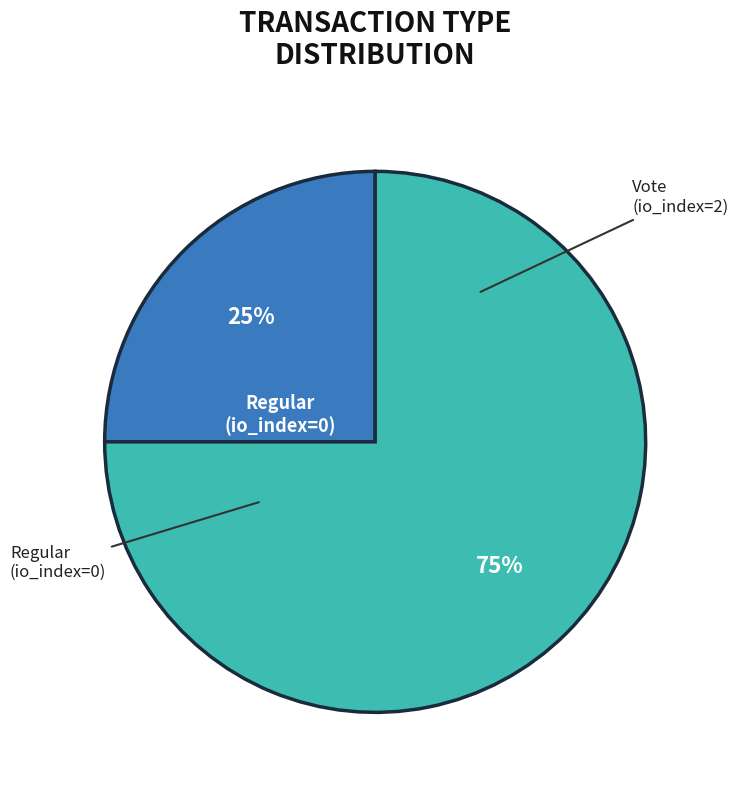

To the nearest percent, what is the average slice percentage?

50%